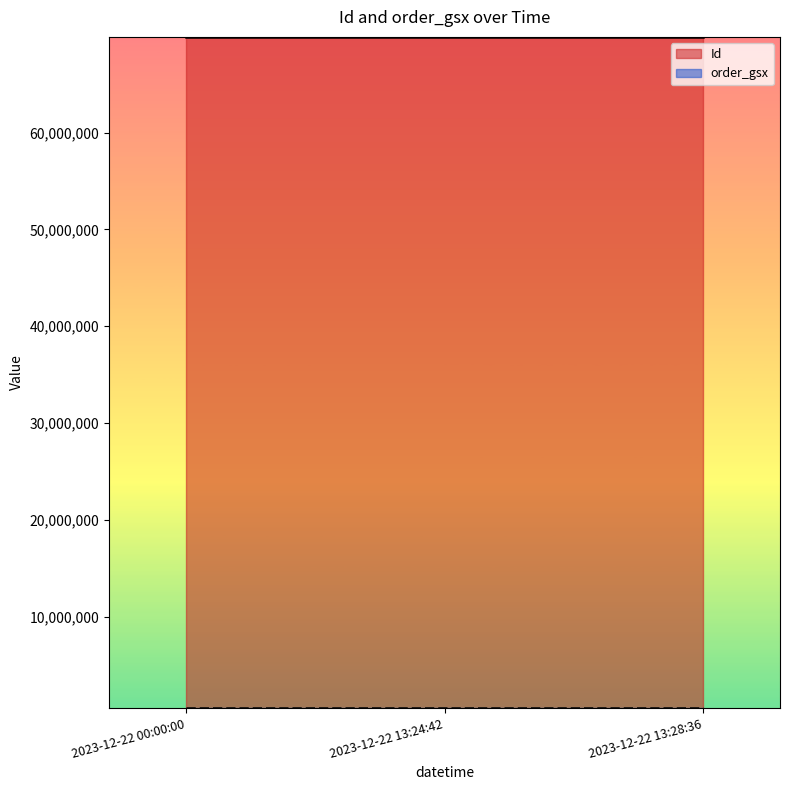

What is the sum of the Id values at 2023-12-22 13:28:36 and 2023-12-22 13:24:42?

139755936